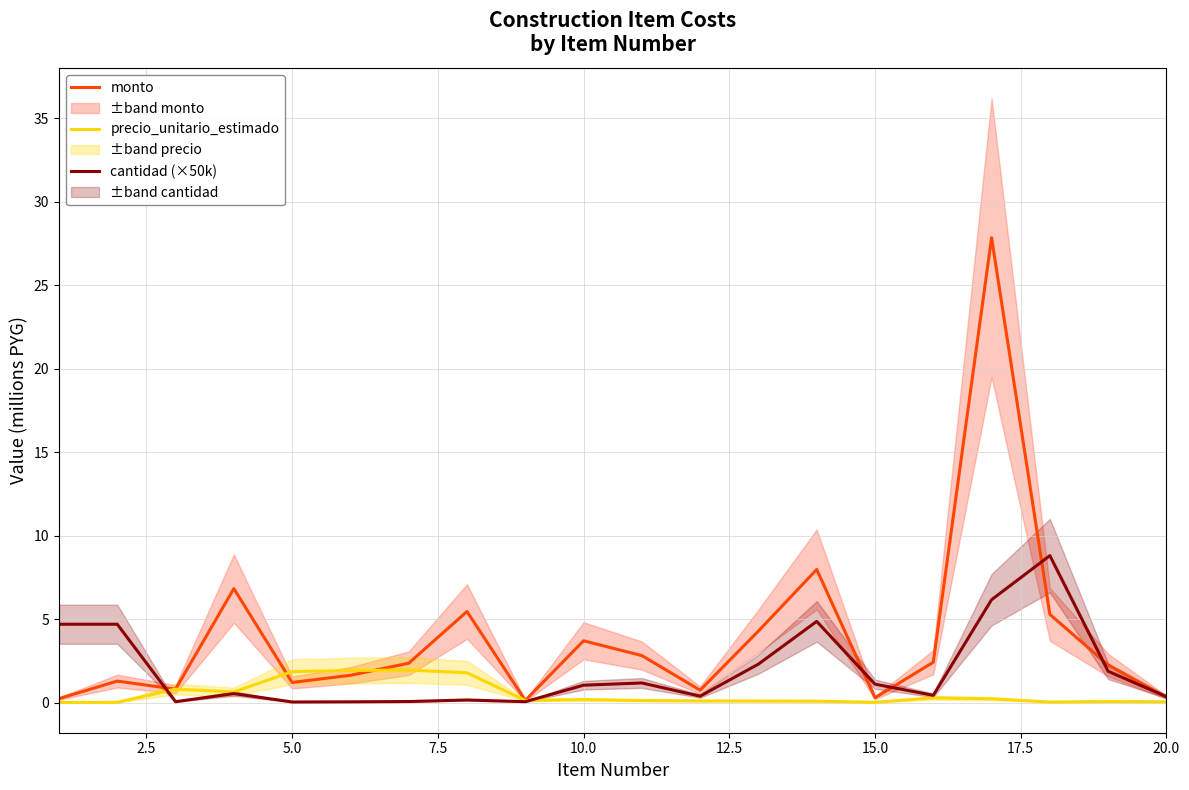

How many values in the cantidad (×50k) series exceed 1?

10